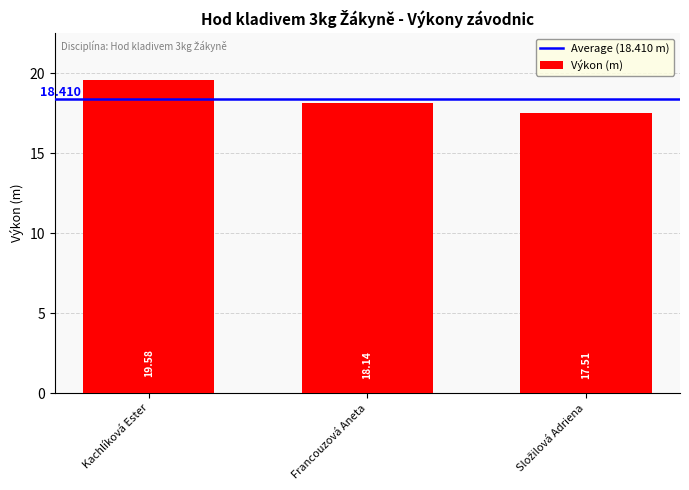

What is the difference between the maximum and minimum values?

2.1